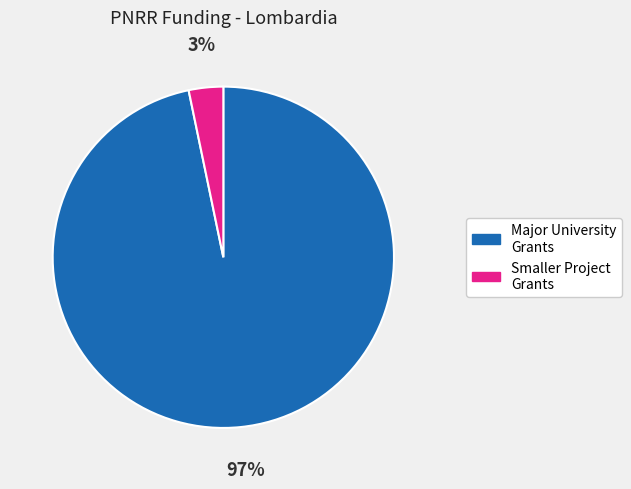

Rank the categories by value from lowest to highest.

Smaller Project Grants, Major University Grants